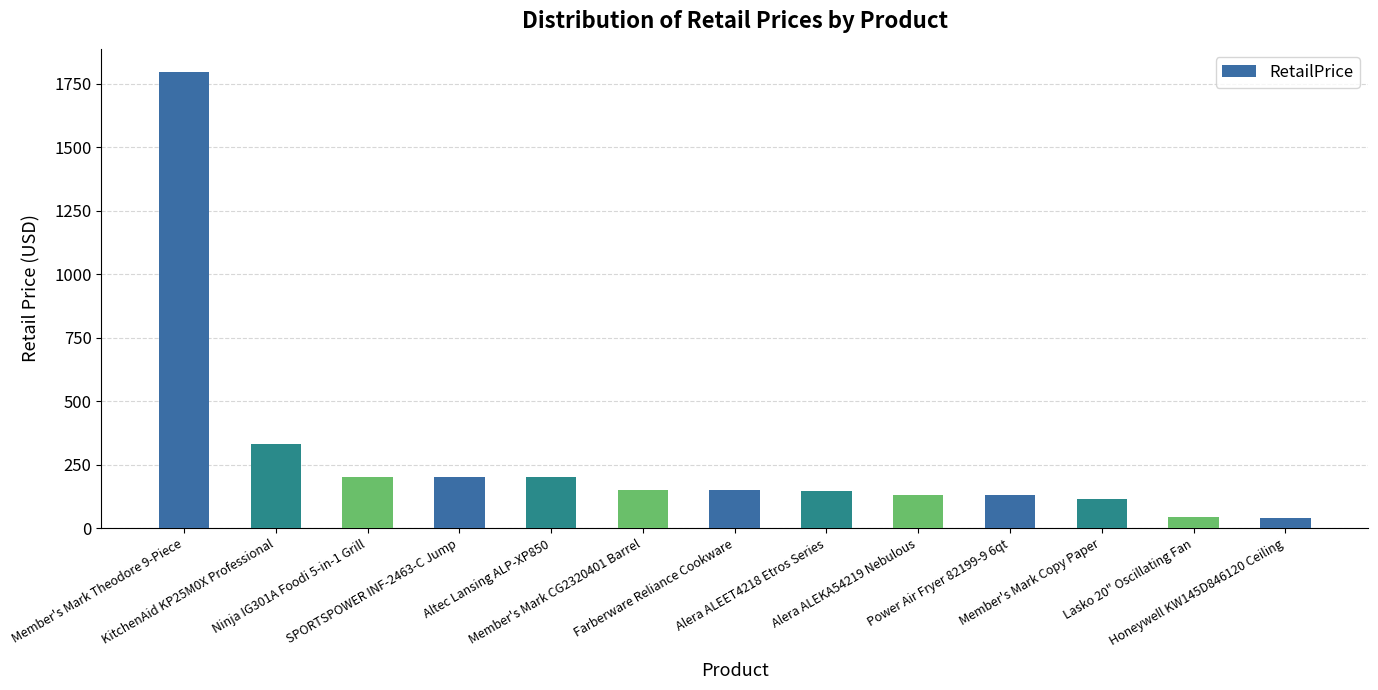

What is the maximum value shown in the chart?

1798.0